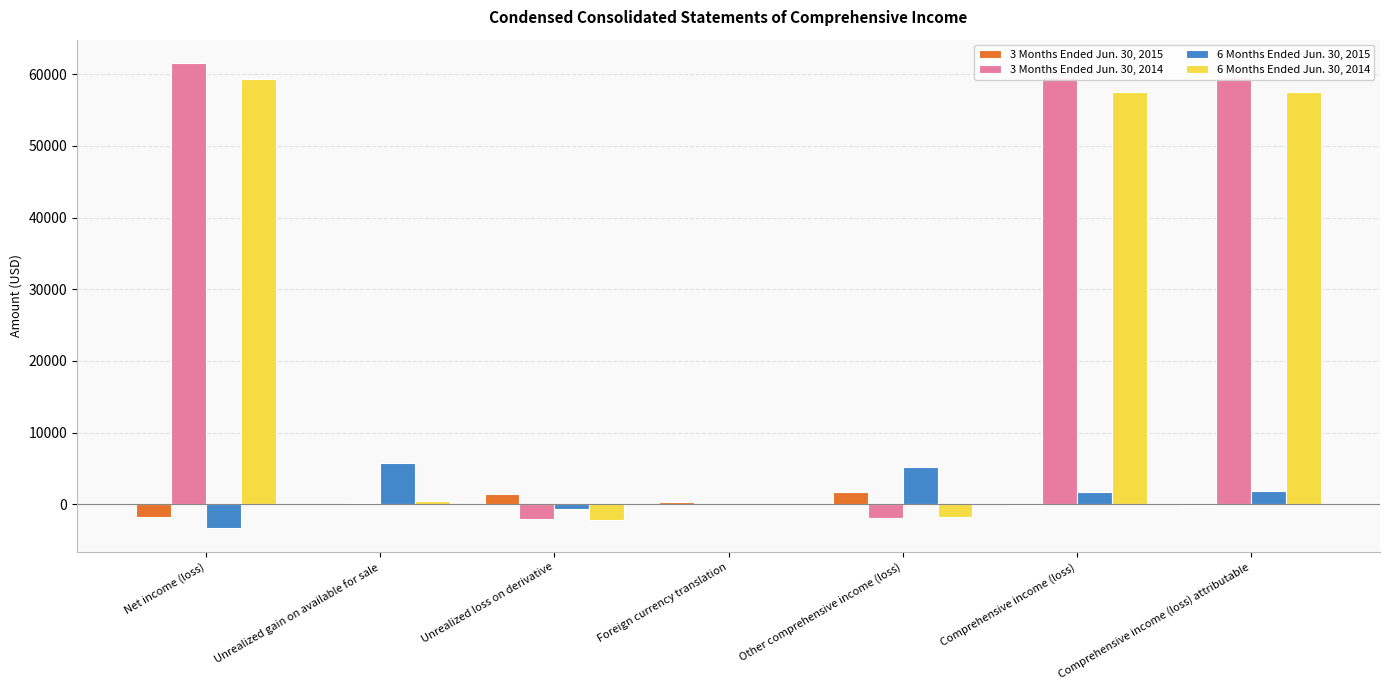

Which series has the widest spread of values?

3 Months Ended Jun. 30, 2014